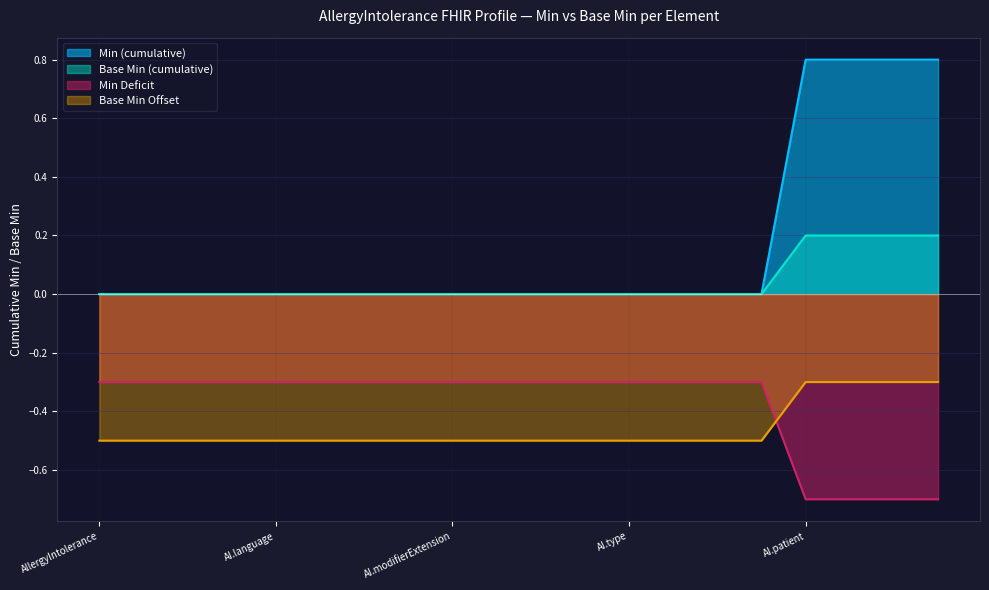

Does the chart have visible grid lines?

Yes